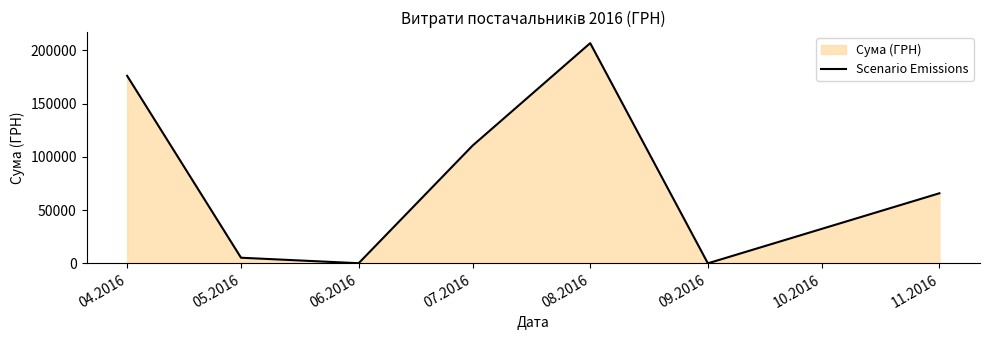

Reading left to right, list all the values displayed in this chart.

175966.3	5328.0	176.0	110467.3	206631.6	84.5	65790.6